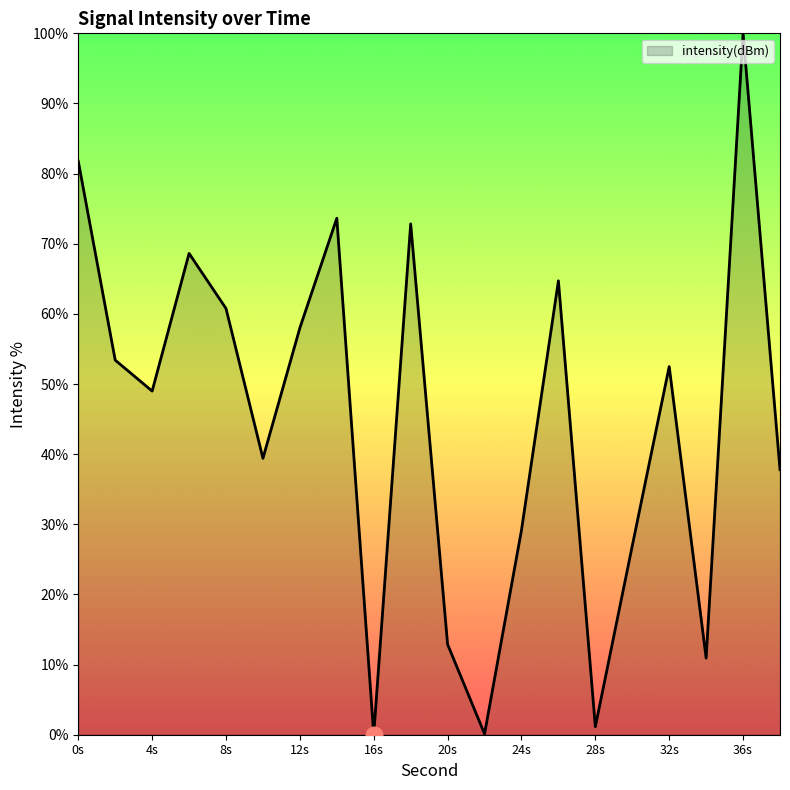

How many interior local peaks (higher than both neighbors) does the data have?

6